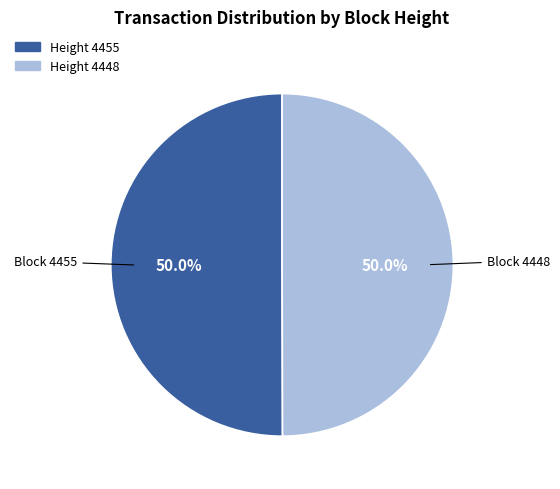

How much of the chart is everything except Height 4448?

50.0%